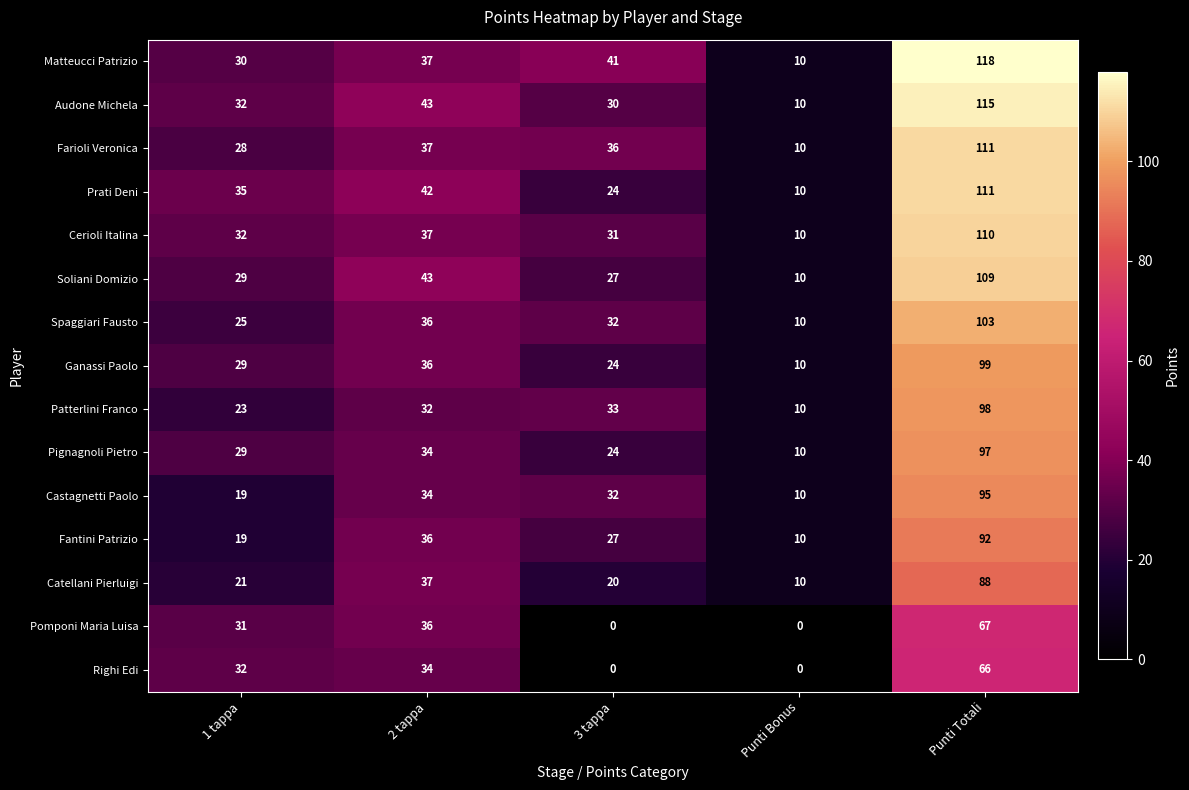

What is the difference between the maximum and minimum values in the Cerioli Italina series?

100